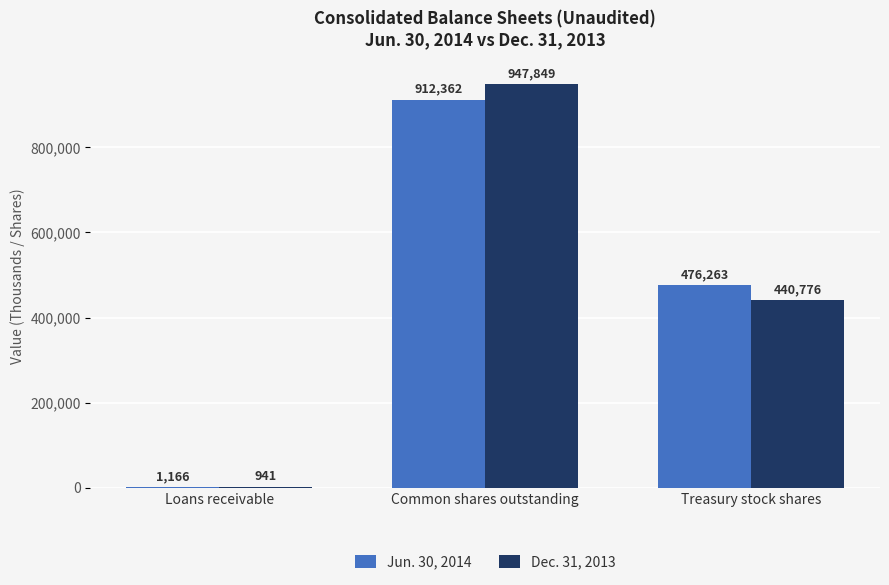

How many distinct data groups are displayed?

2